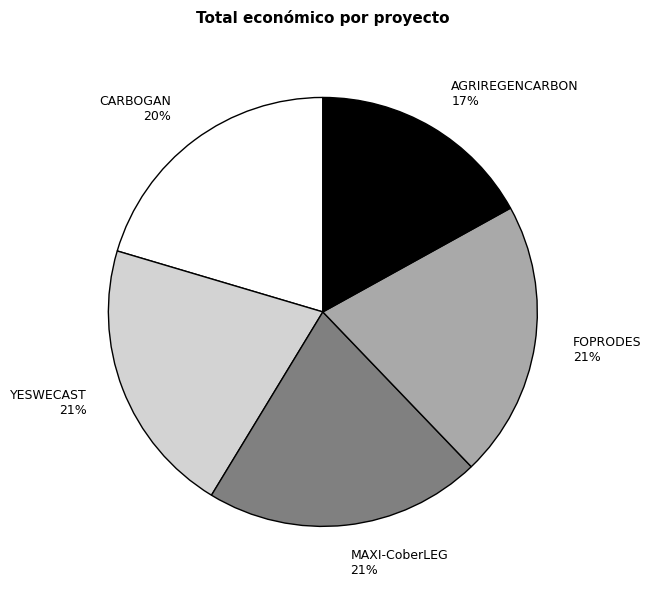

The AGRIREGENCARBON slice represents 17% of the pie. True or false?

True